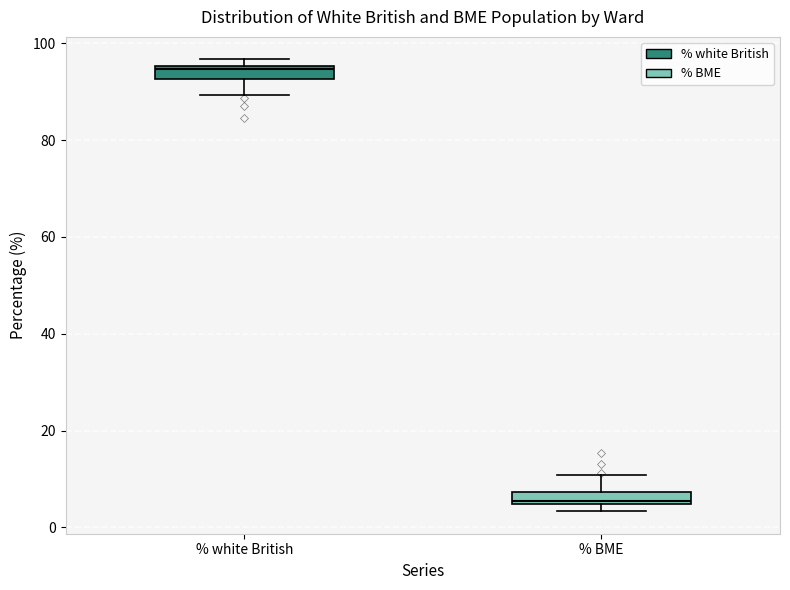

Where does the median line of the box for % white British sit on the y-axis? The values are not printed on the chart, so give them approximately, as read against the axis.

94